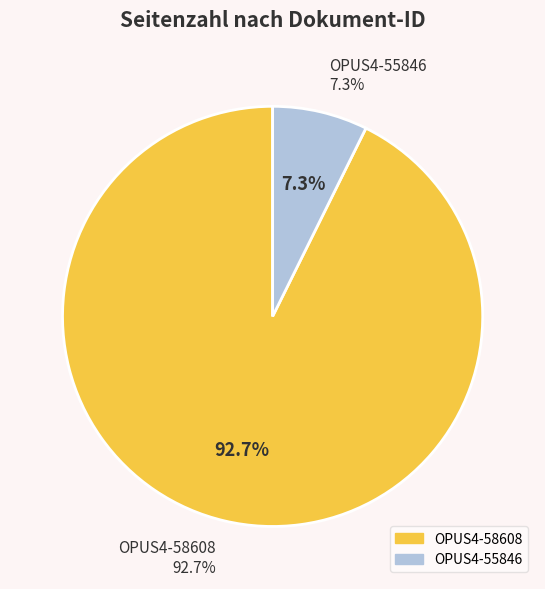

What is the smallest slice in the pie chart?

OPUS4-55846